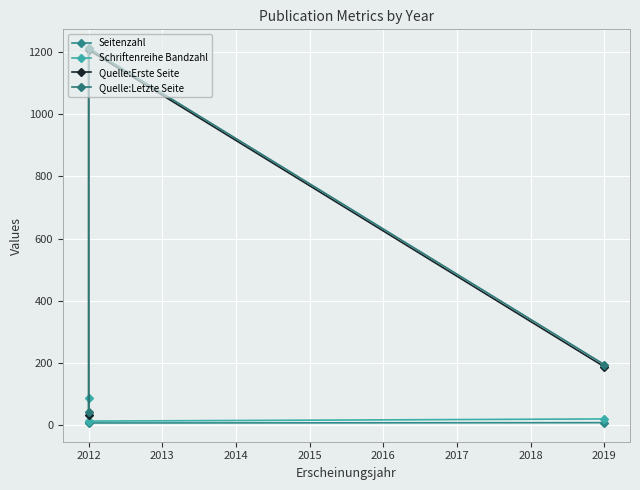

Is this an area chart (filled region under the line)?

No